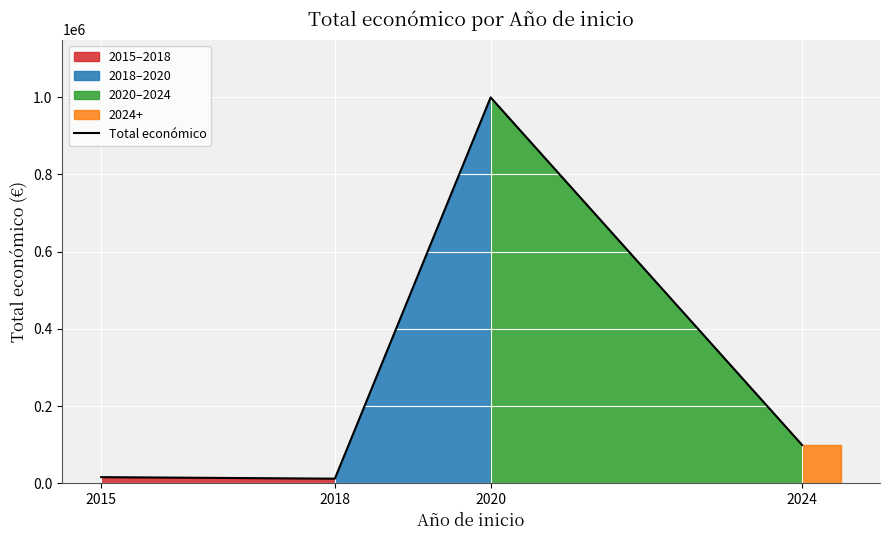

Rank the categories by value from lowest to highest.

2018, 2015, 2024, 2020